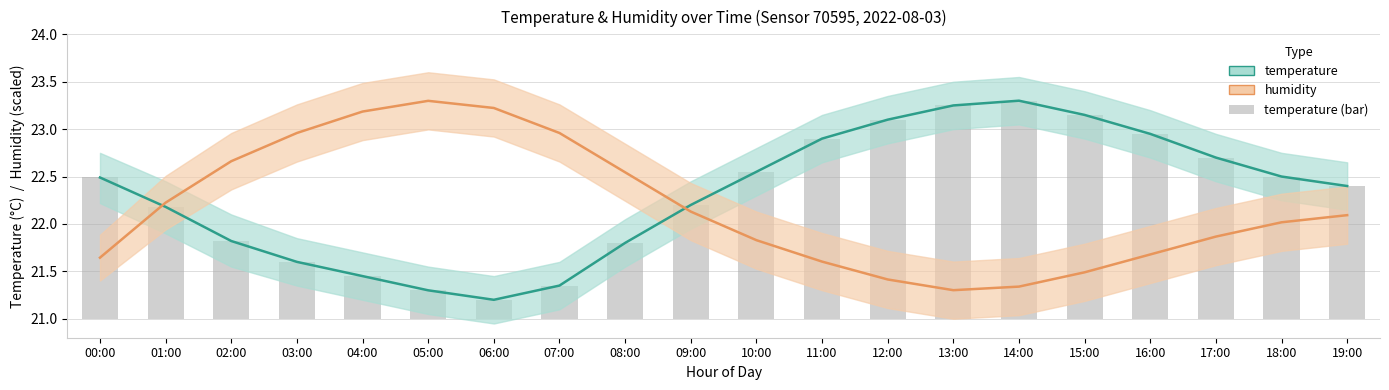

What is the sum of all temperature values?

446.2